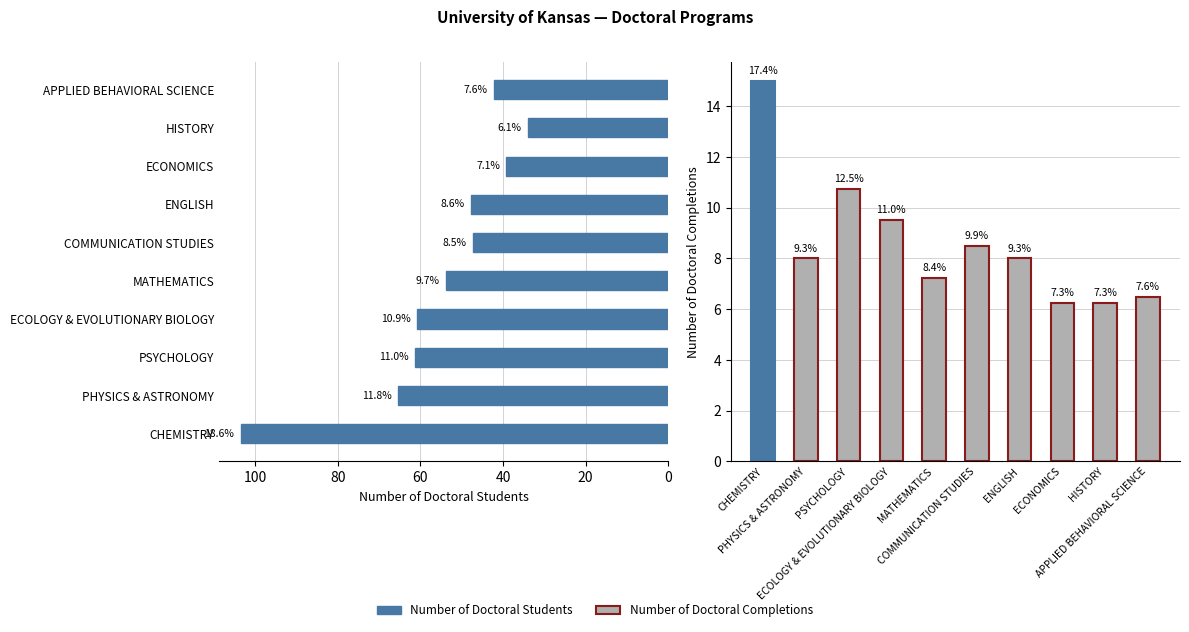

Reading left to right, transcribe all the data shown in this chart.

Number of Doctoral Students: 103.5	65.5	61.2	60.8	53.8	47.2	47.8	39.2	34.0	42.2
Number of Doctoral Completions: 15.0	8.0	10.8	9.5	7.2	8.5	8.0	6.2	6.2	6.5